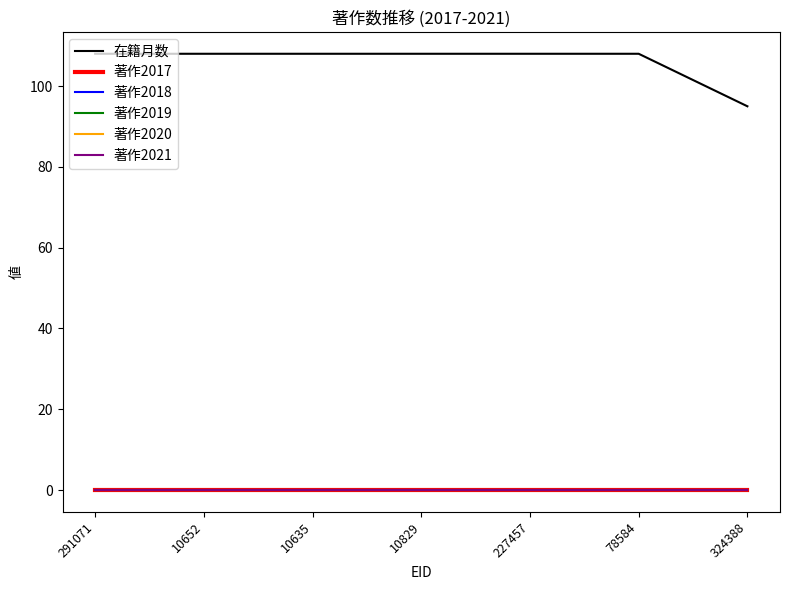

Does the chart display data point markers on the line(s)?

No